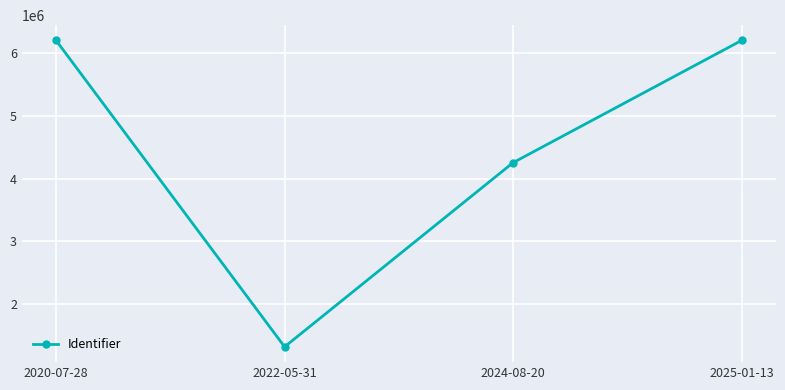

How many points are lower than both their immediate neighbors (excluding endpoints)?

1